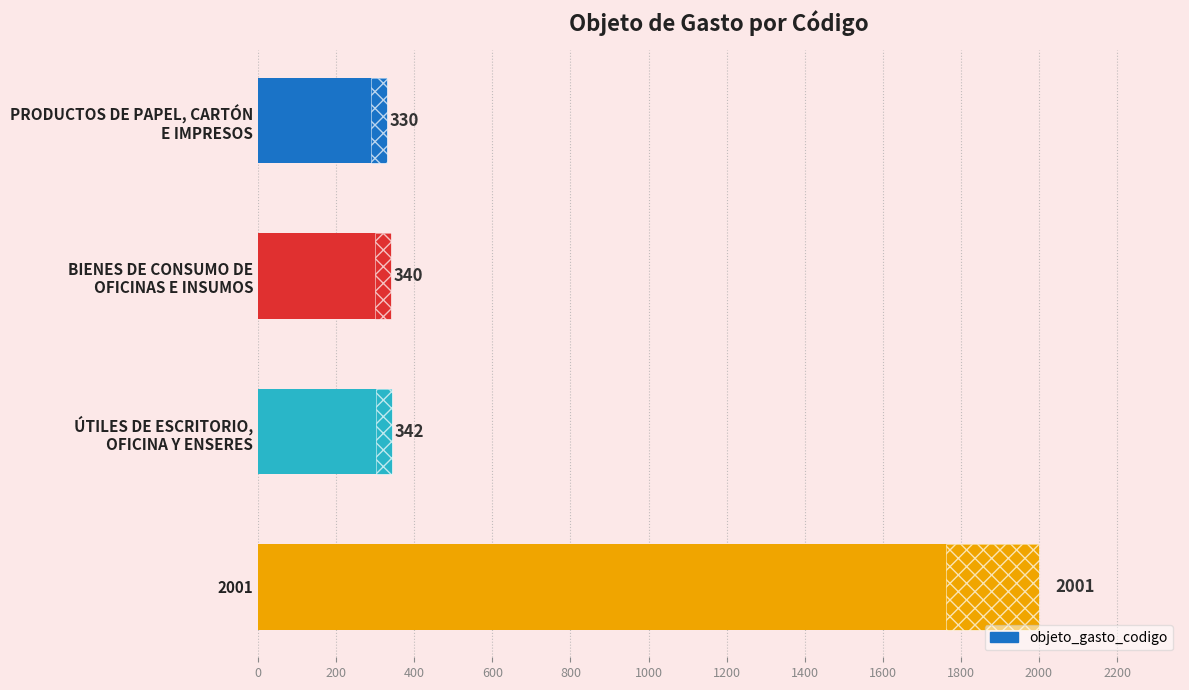

Which has a higher value, BIENES DE CONSUMO DE OFICINAS E INSUMOS or 2001?

2001